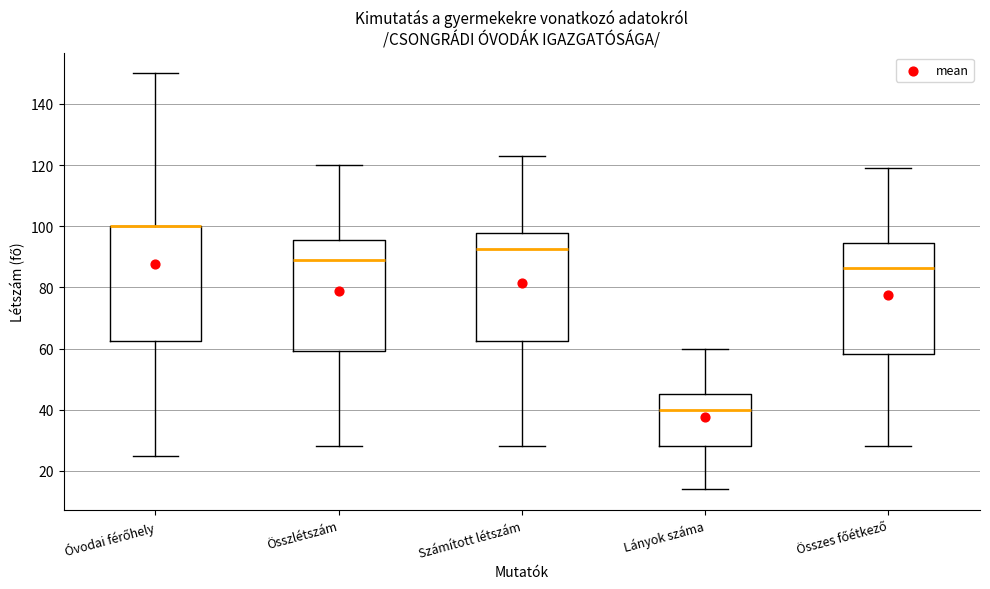

Where does the median line of the box for Számított létszám sit on the y-axis? The values are not printed on the chart, so give them approximately, as read against the axis.

92